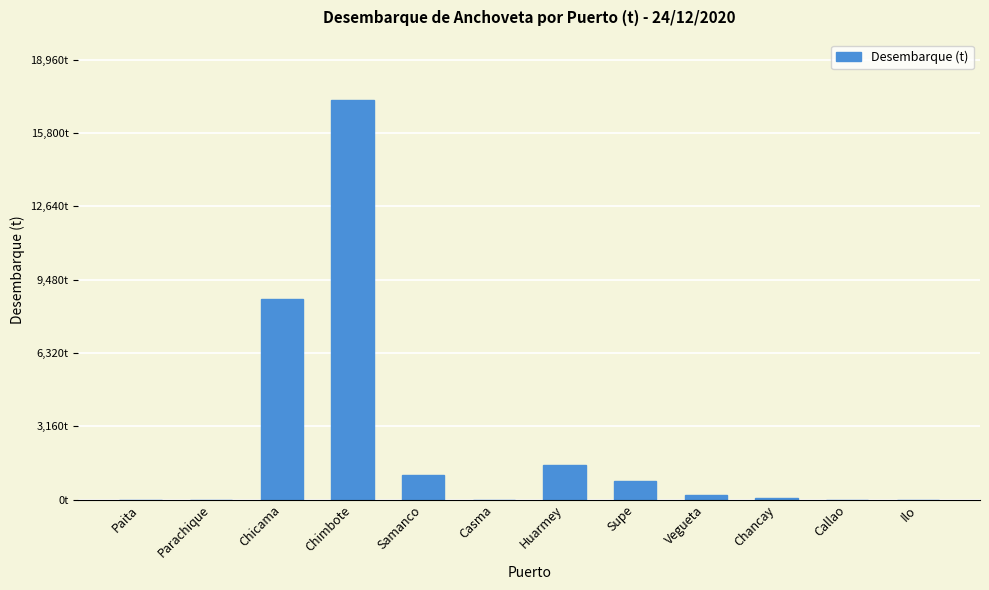

What is the label of the 8th bar from the right?

Samanco